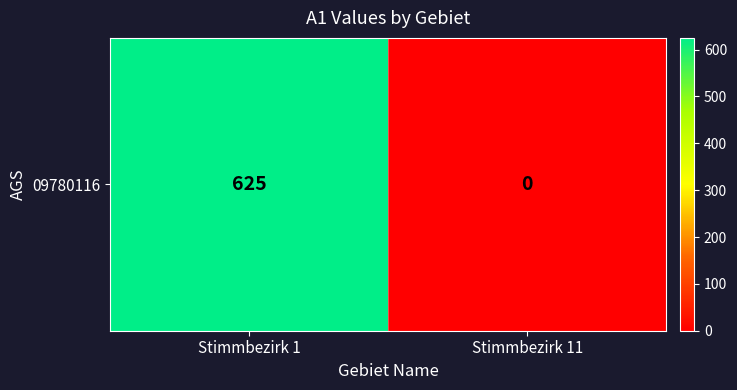

At which label is the value closest to 312?

Stimmbezirk 11